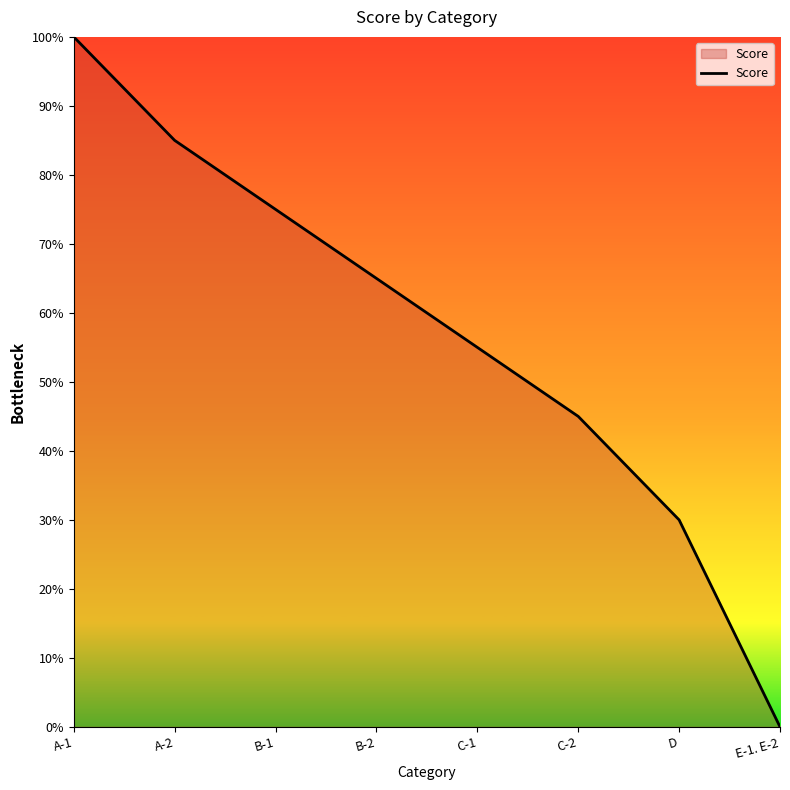

What is the approximate value at A-1, to the nearest 5?

100